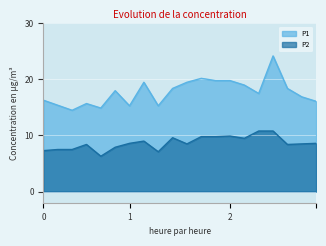

How many interior local peaks does the P1 series have?

5